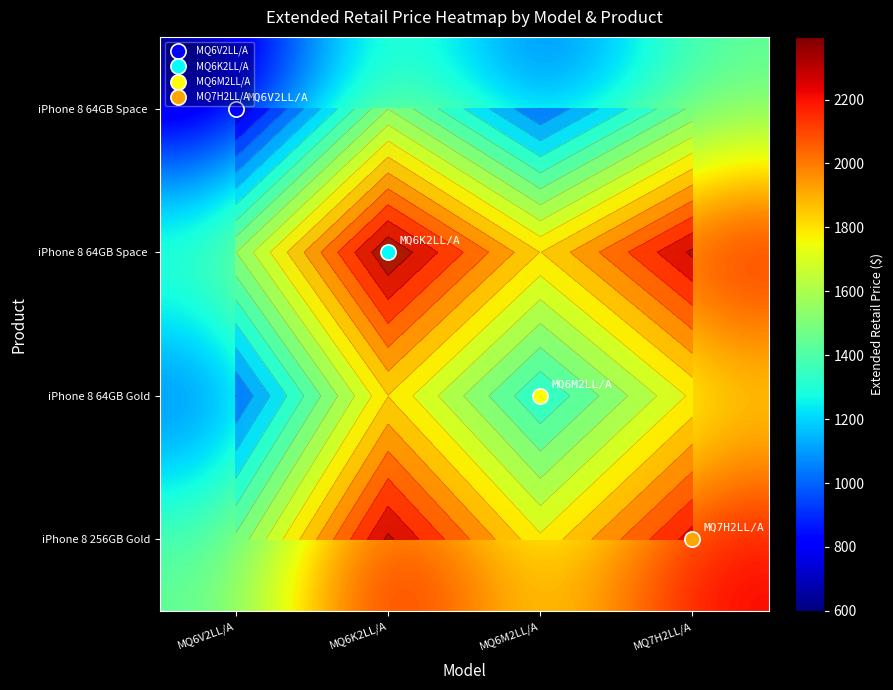

What is the difference between the highest and lowest values at MQ6K2LL/A?

898.5